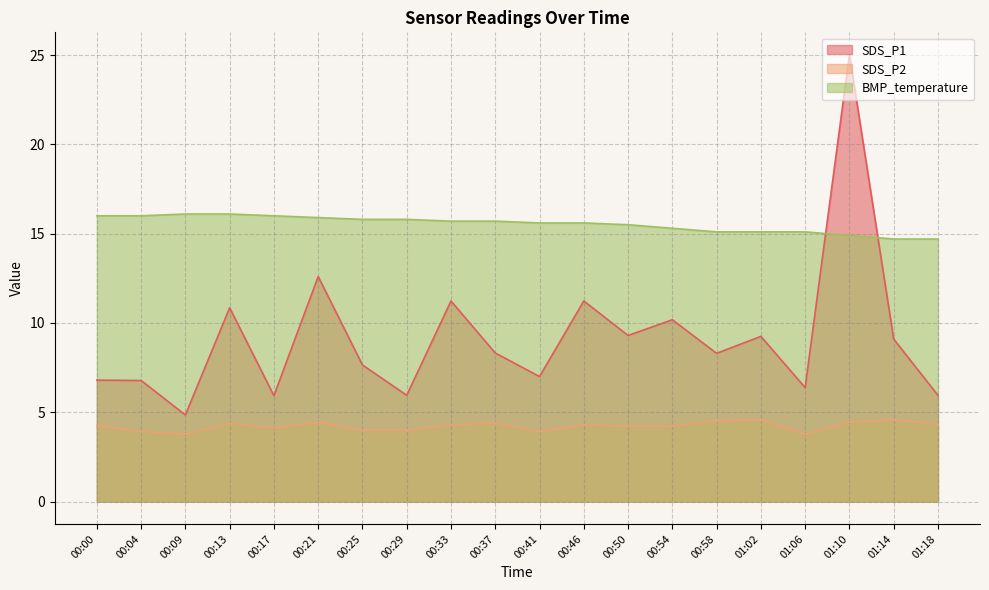

At which label does SDS_P2 first exceed 4?

00:00